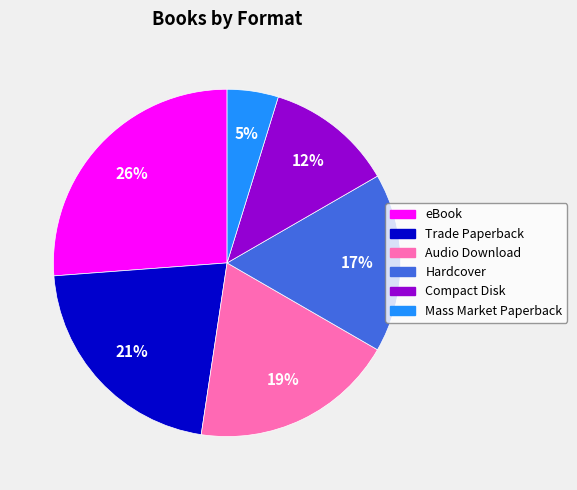

Which category has the smallest portion of the pie?

Mass Market Paperback